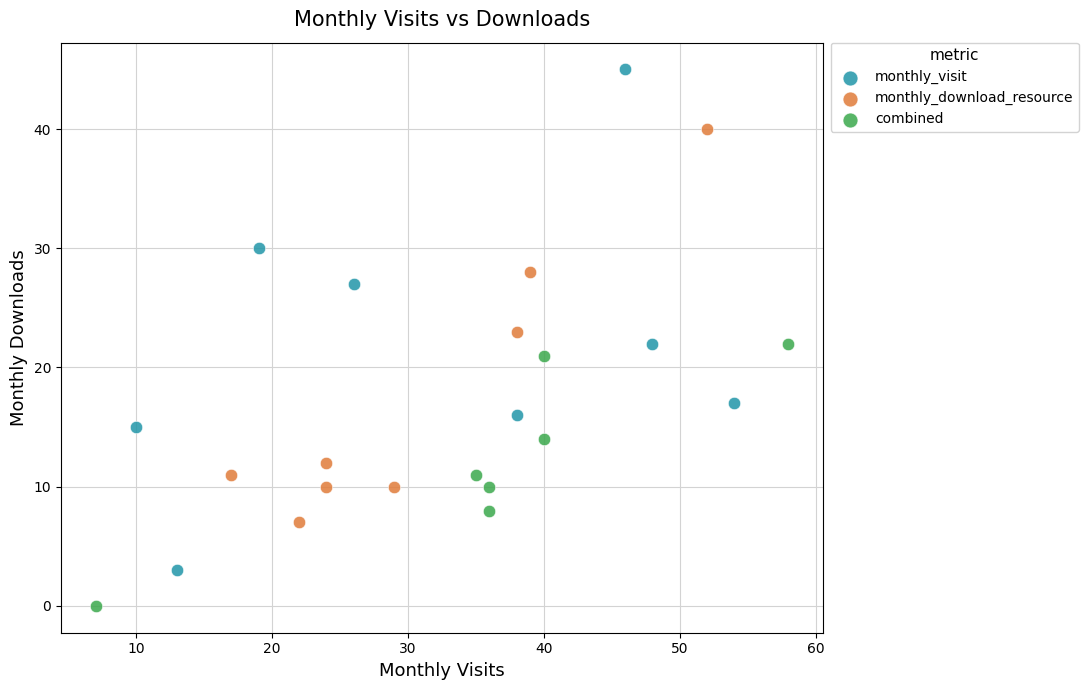

What are all the series names shown in the legend?

monthly_visit, monthly_download_resource, combined